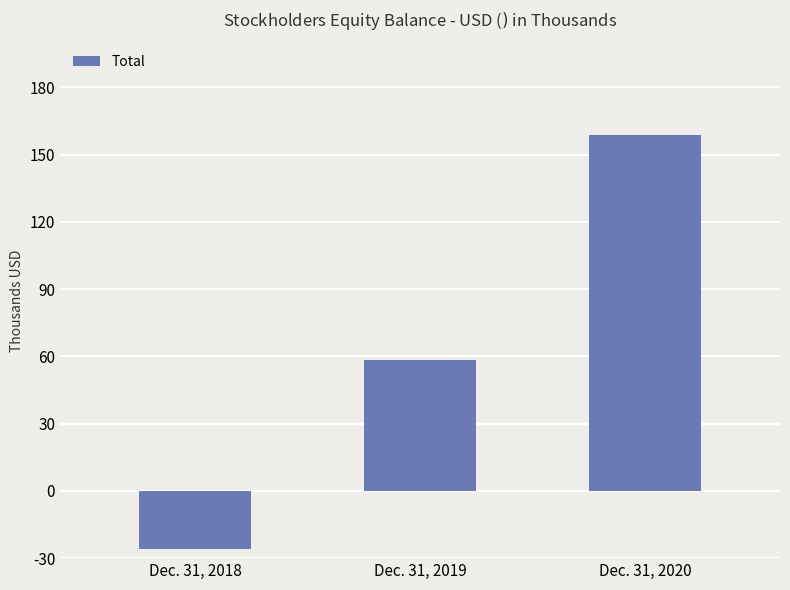

At which category does the chart reach its minimum across all series?

Dec. 31, 2018